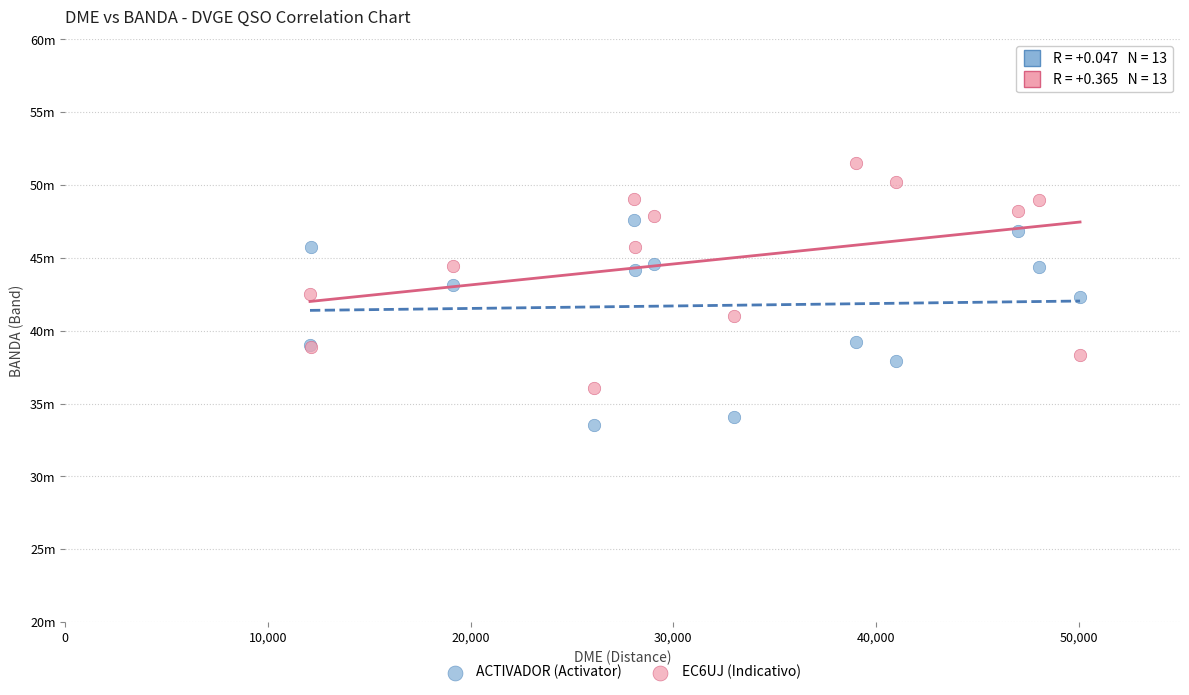

Which series has the largest Y range (max minus min)?

EC6UJ (Indicativo)